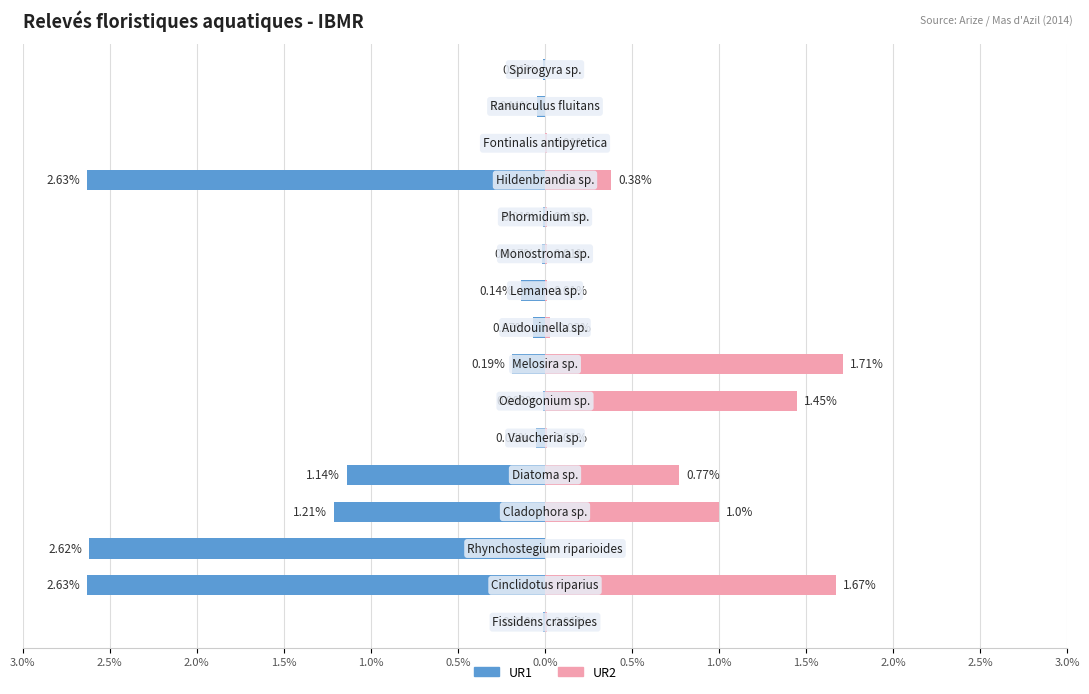

What is the sum of the UR1 values at 1.0% and 3.0%?

-2.7